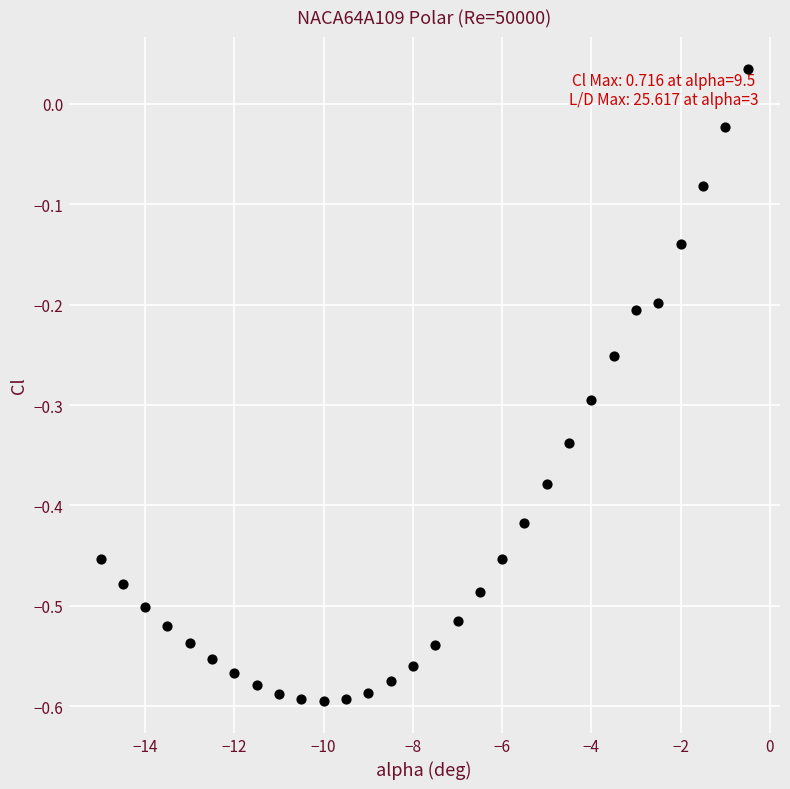

What is the range of Y values (max minus min)?

0.6